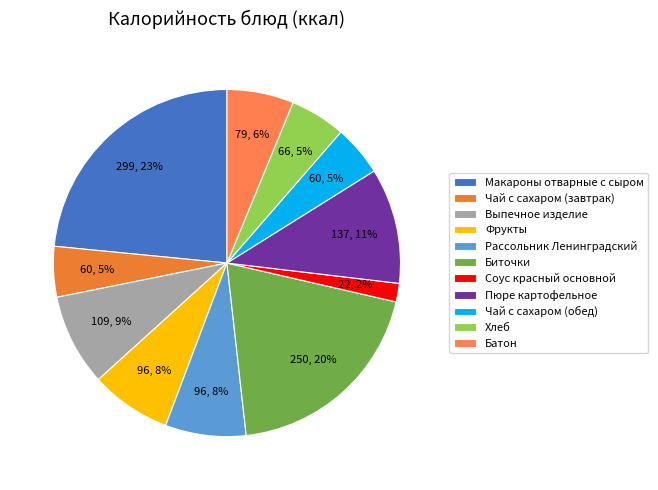

What is the change in value from Макароны отварные с сыром to Хлеб?

-232.9